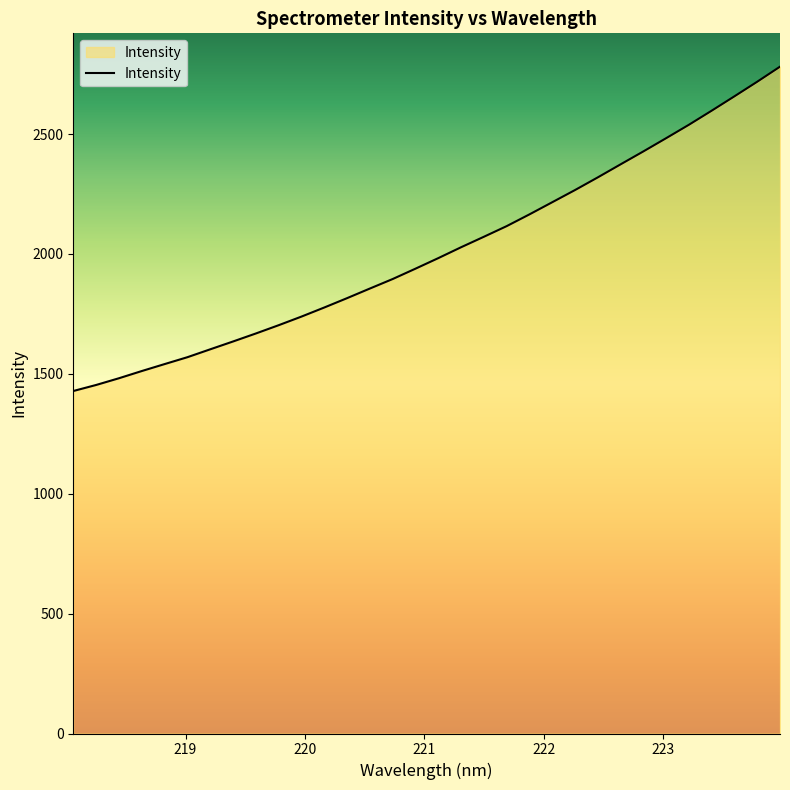

What is the maximum value shown in the chart?

2780.9